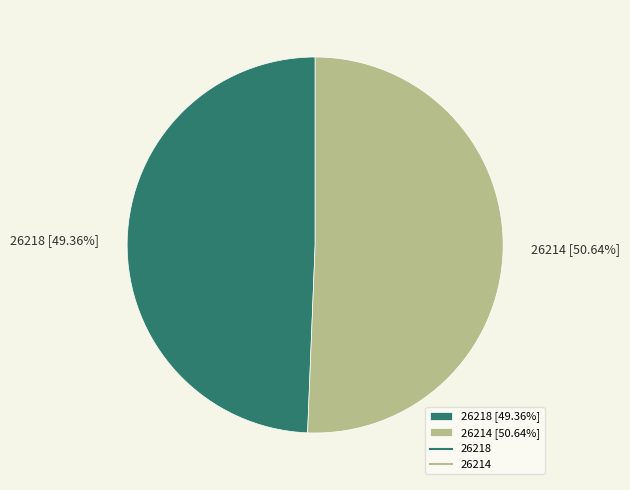

What percentage is the 26214 slice, to the nearest percent?

51%